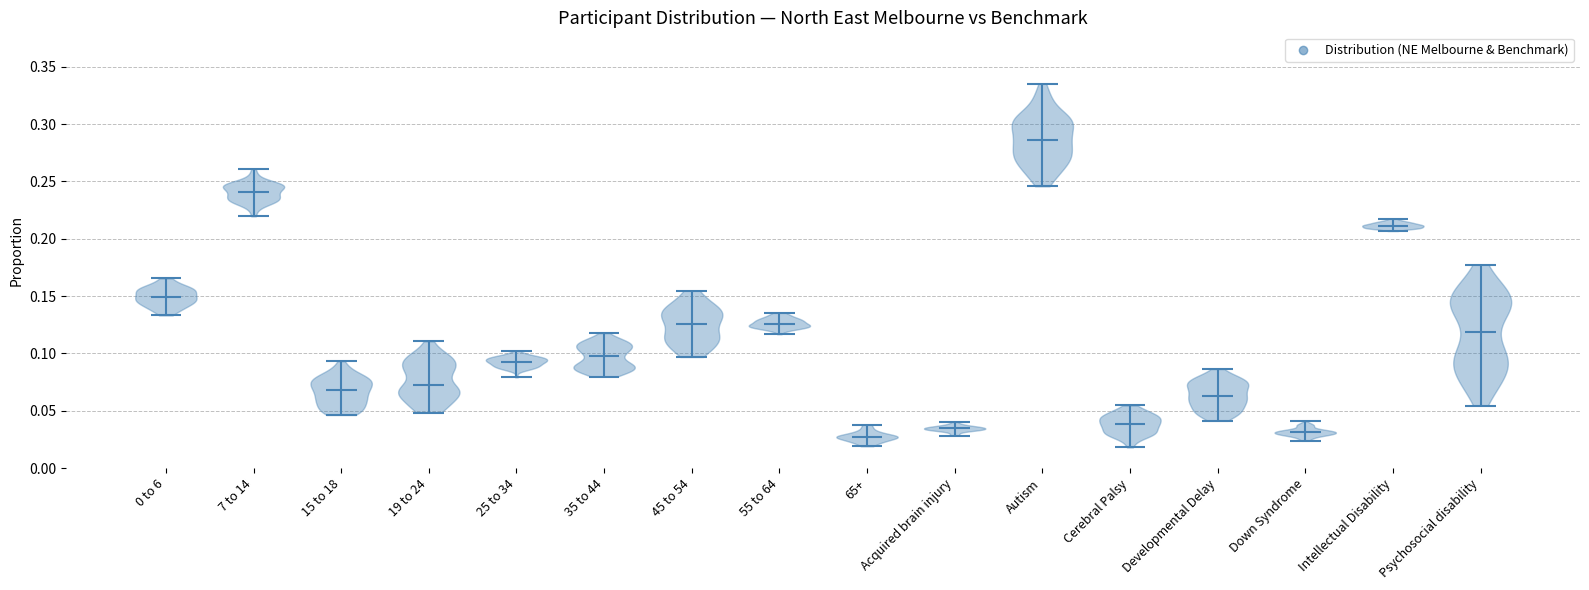

Where does the median line of the violin for Intellectual Disability sit on the y-axis? The values are not printed on the chart, so give them approximately, as read against the axis.

0.210